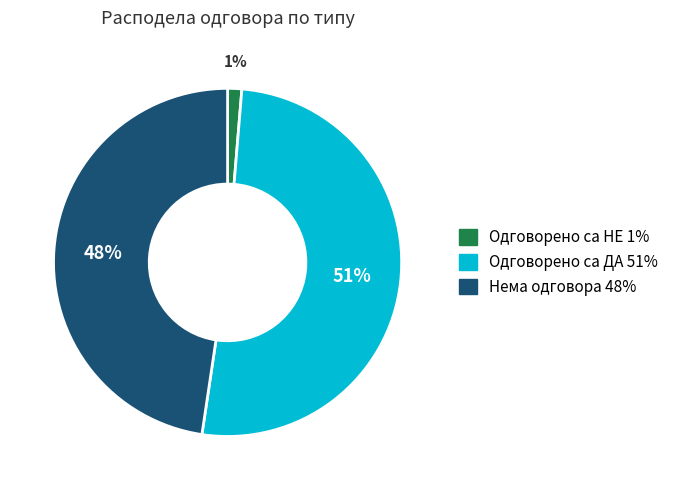

Which has a higher value, Нема одговора or Одговорено са НЕ?

Нема одговора